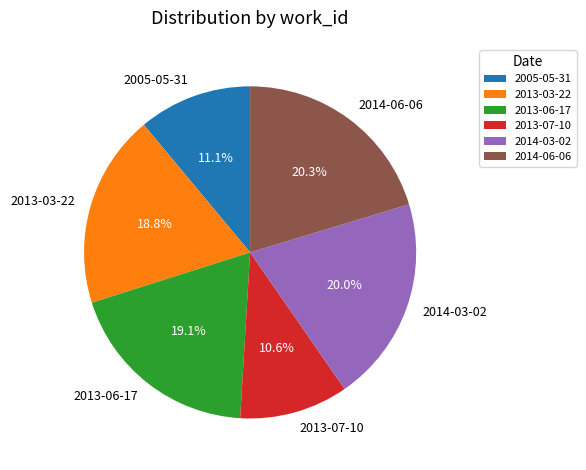

What is the ratio of the value at 2013-07-10 to the value at 2013-06-17?

0.6